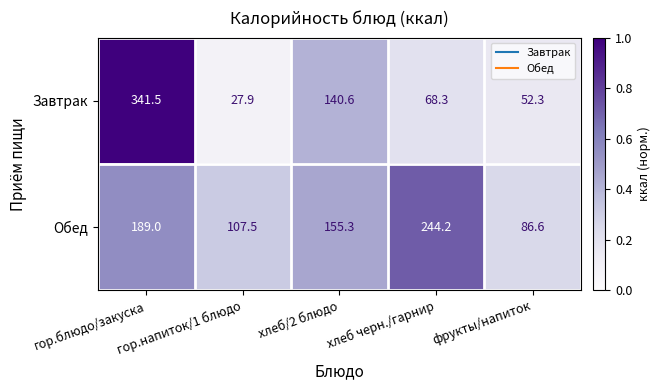

Which category has the lowest value in the Завтрак series?

гор.напиток/1 блюдо